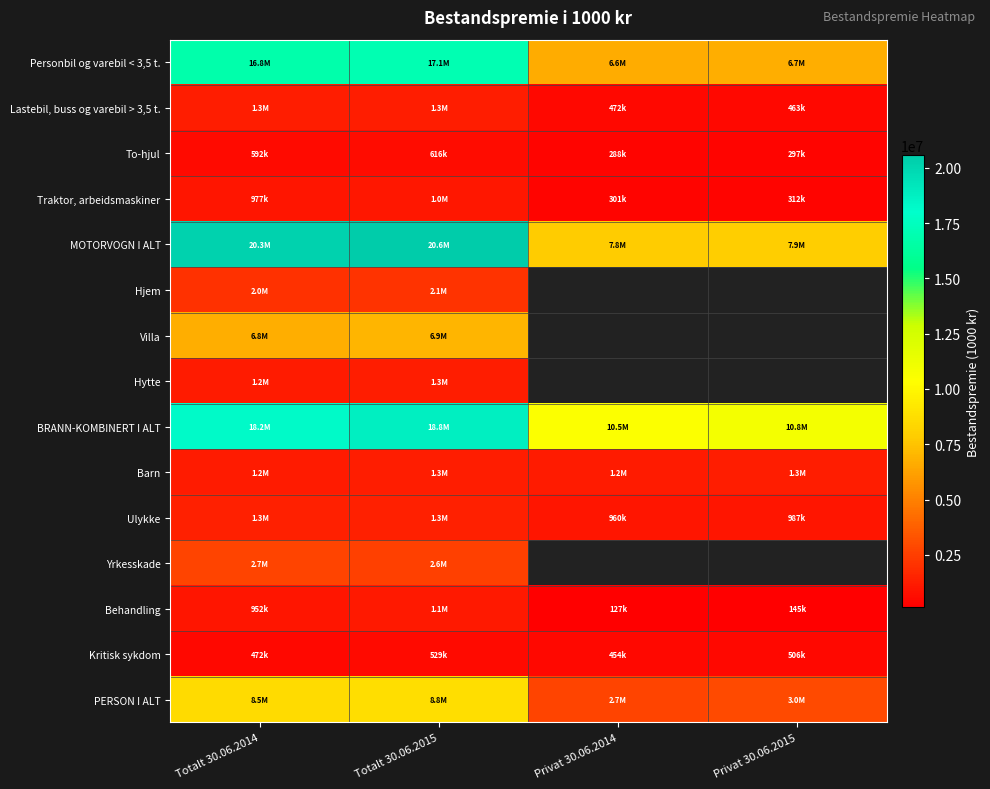

Which label corresponds to the smallest value in the chart?

Privat 30.06.2014